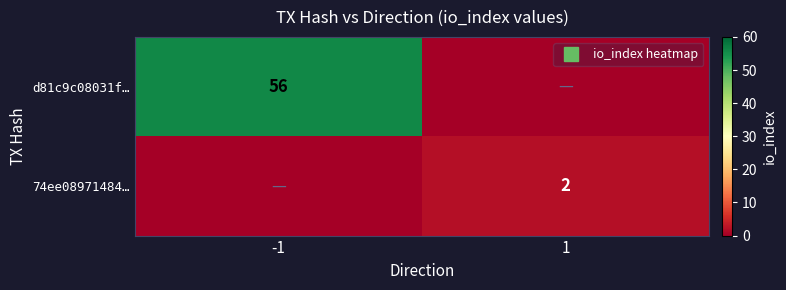

How many values in the 74ee08971484… series are below 2?

1